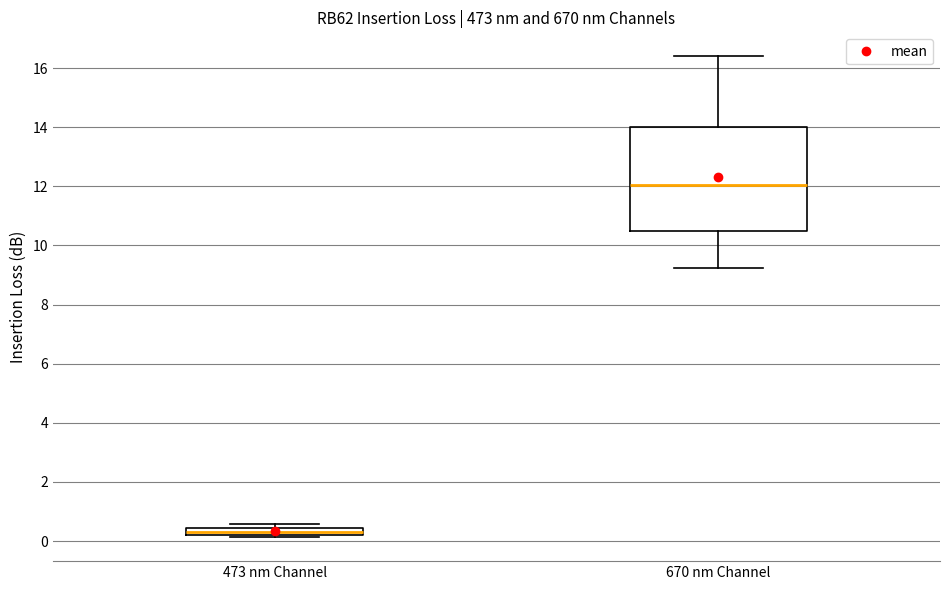

Where is the lower edge of the box for 670 nm Channel on the y-axis? The values are not printed on the chart, so give them approximately, as read against the axis.

10.4